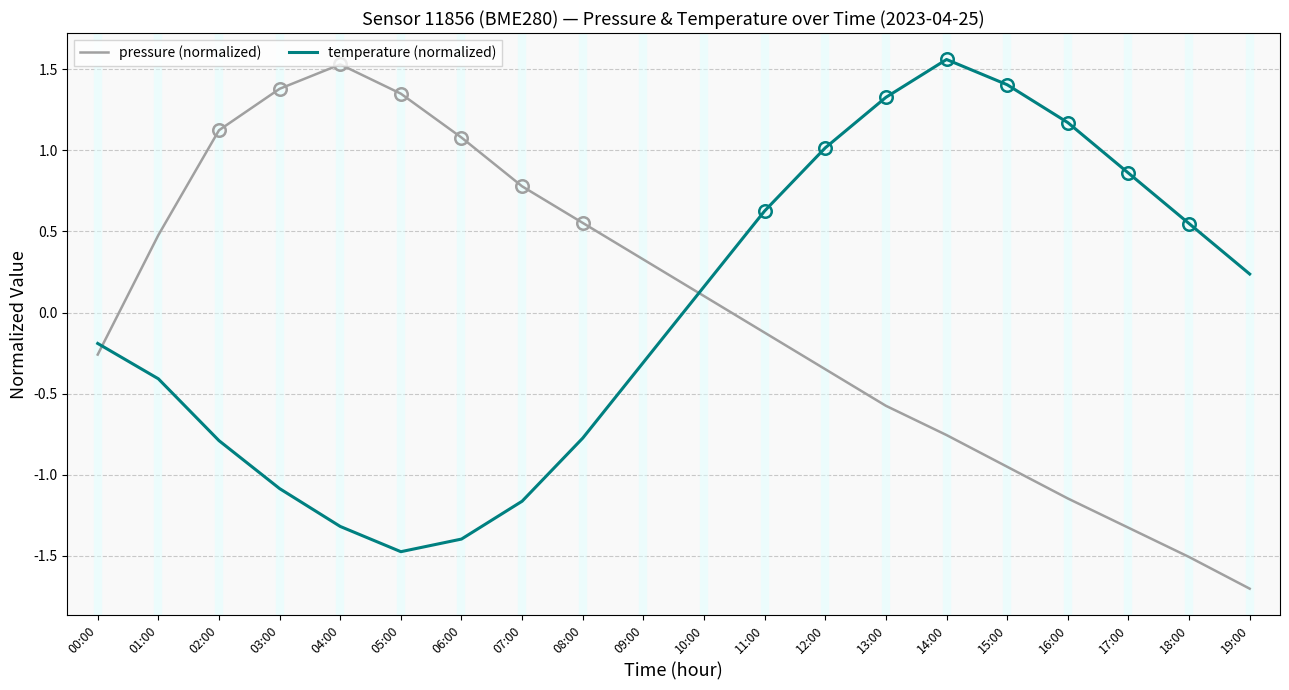

What is the difference between the pressure (normalized) values at 07:00 and 16:00?

1.9